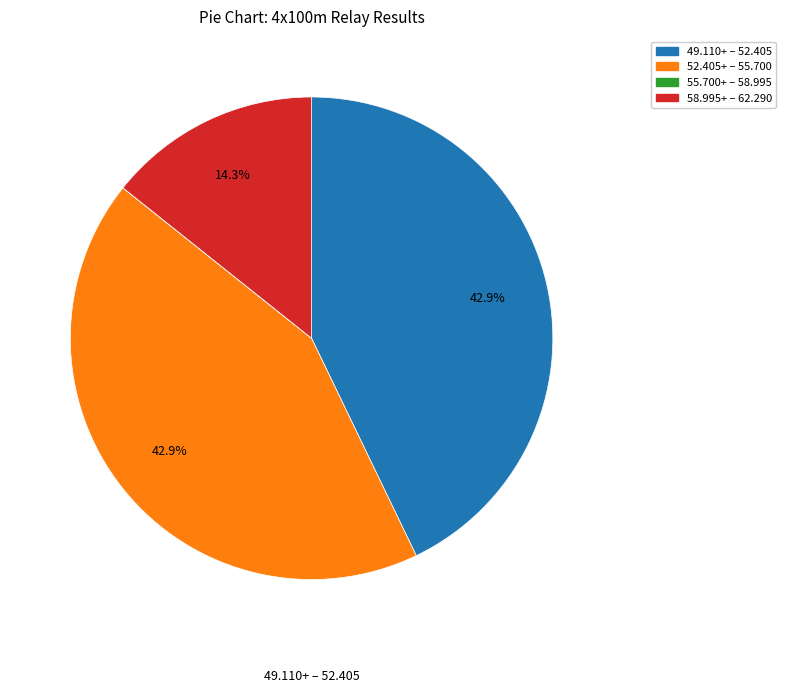

Is there any slice that represents more than half of the pie?

No